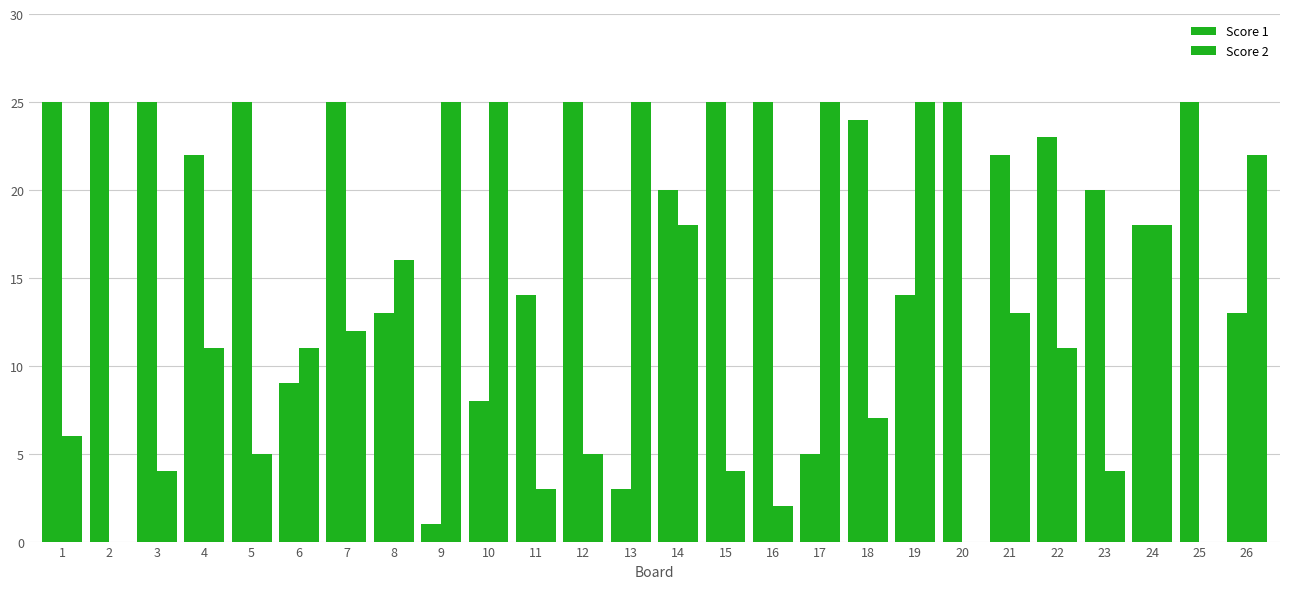

What is the value of the Score 1 bar at the 4th from the left?

22